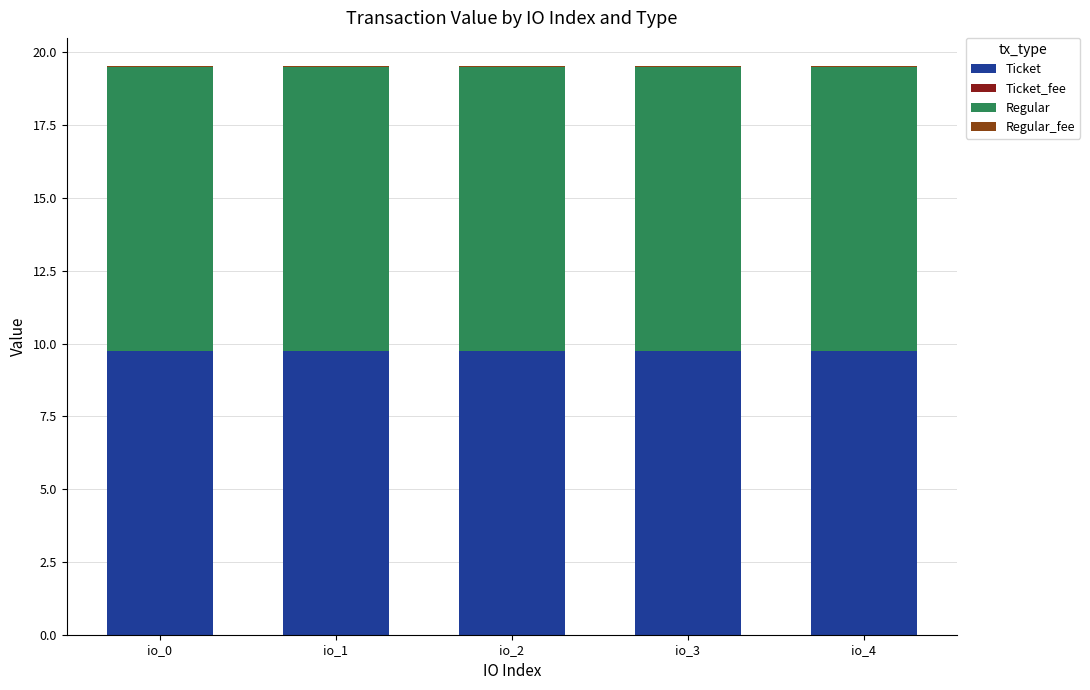

The Ticket series shows 4.5 at io_3. True or false?

False